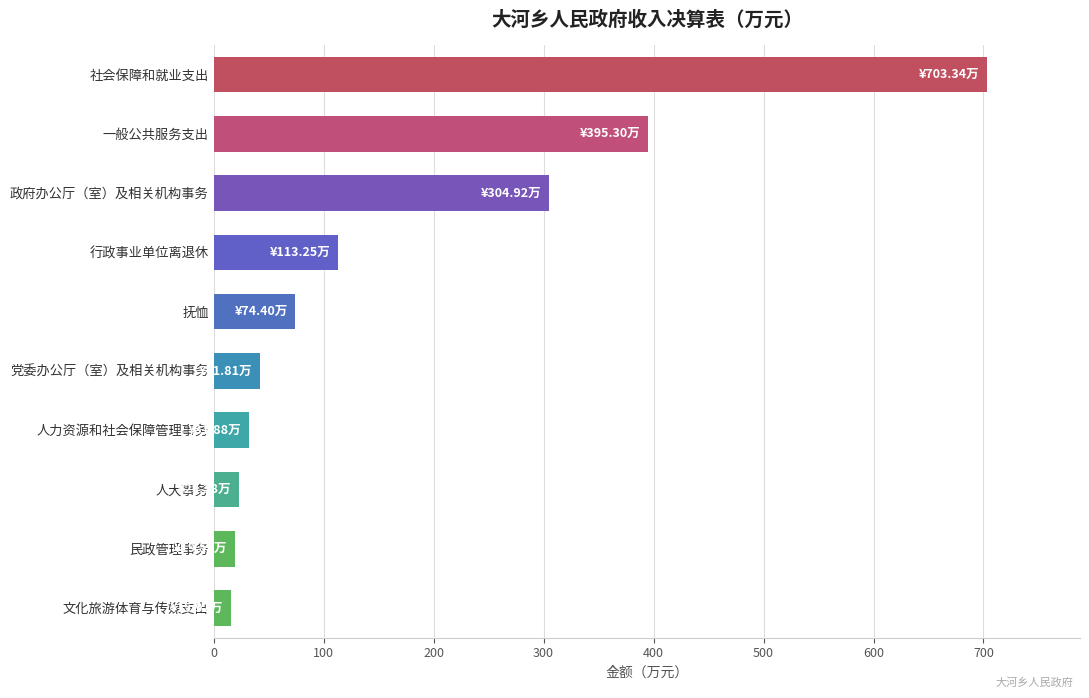

At which label is the value closest to 359?

一般公共服务支出